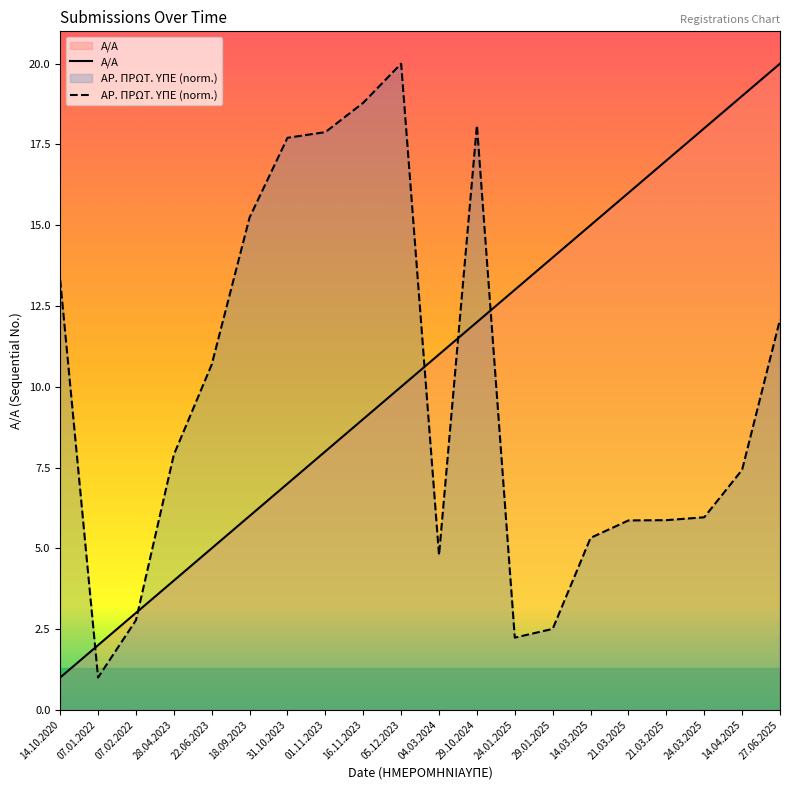

Rank the series by their maximum value, from lowest to highest.

Α/Α, ΑΡ. ΠΡΩΤ. ΥΠΕ (norm.)